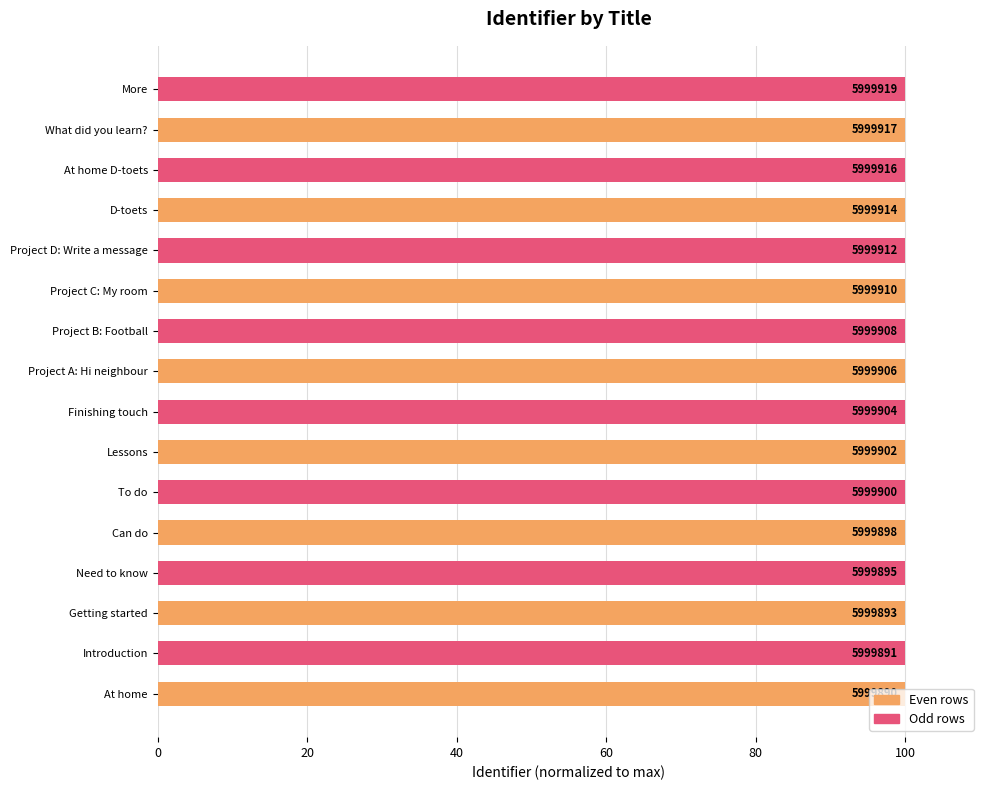

Does the chart contain any negative values?

No